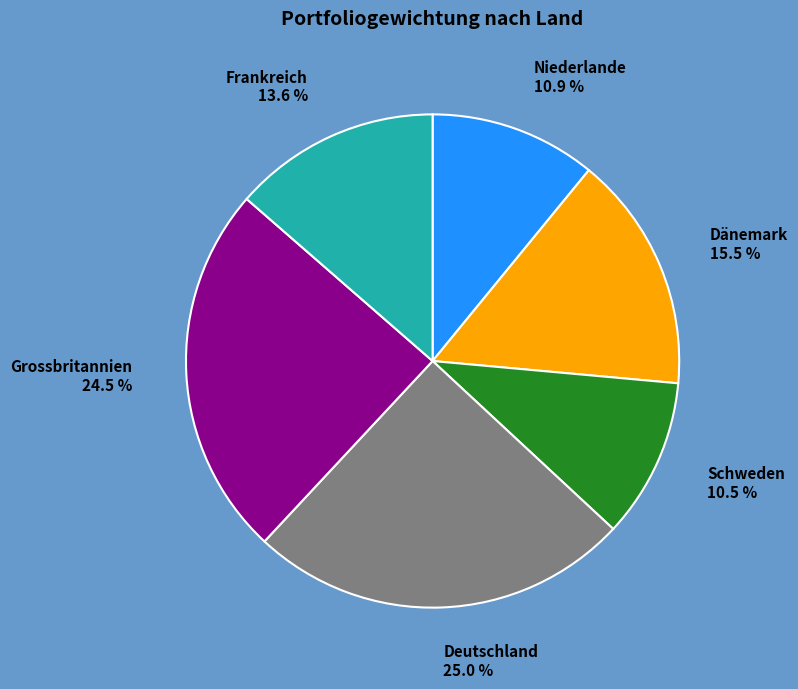

To the nearest percent, what is the average slice percentage?

17%